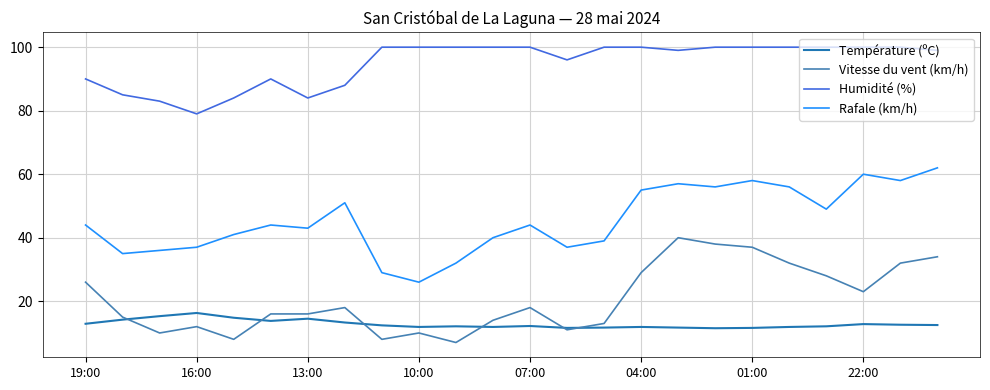

How many lines are shown in the chart?

4